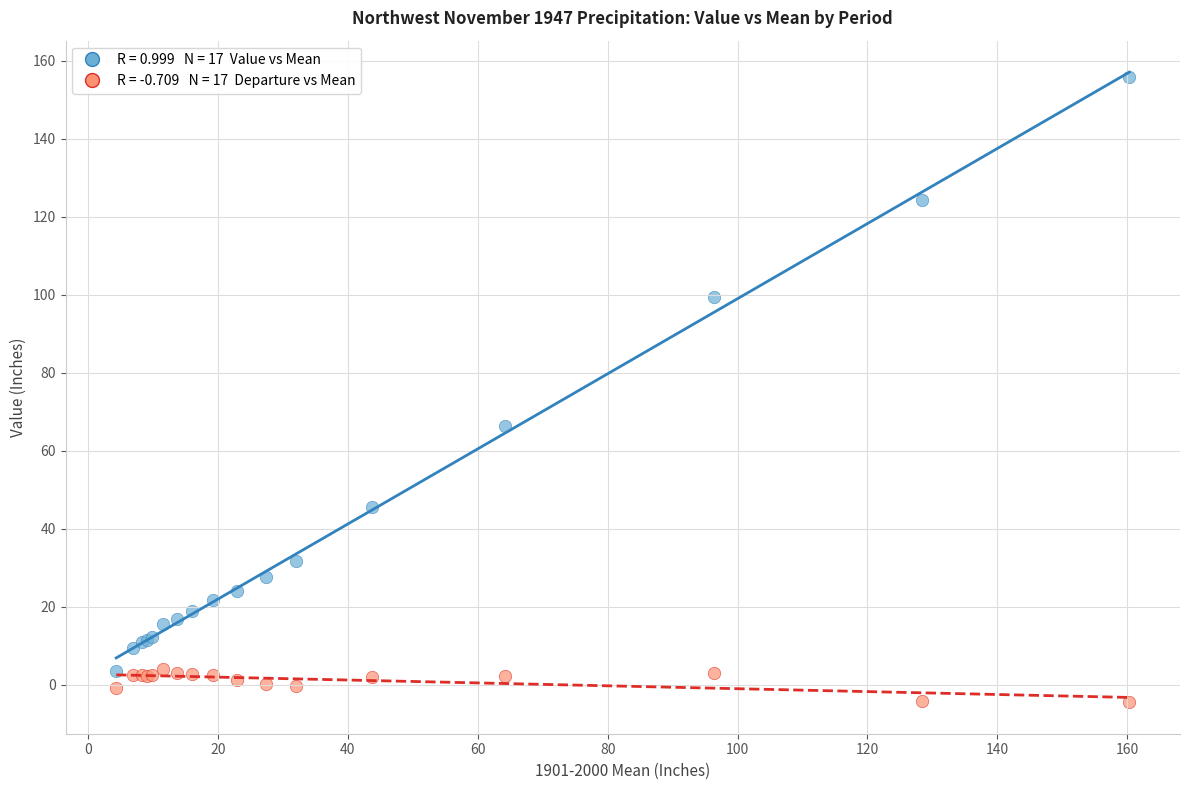

Across all series, what Y value is closest to 75?

66.4